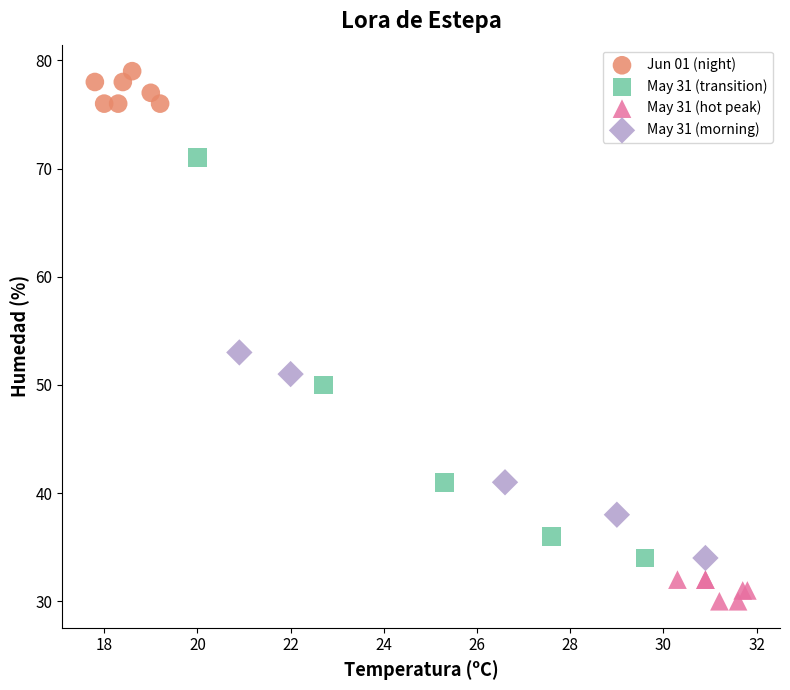

Which series has the largest Y range (max minus min)?

May 31 (transition)